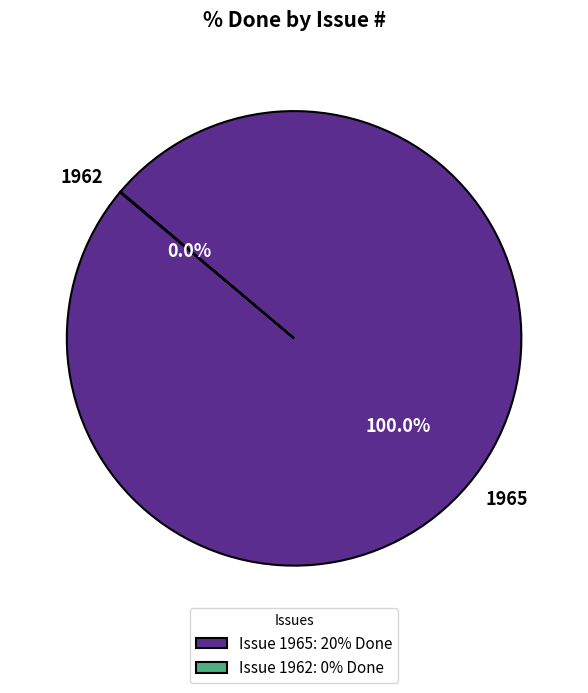

Does 1965 represent more than half of the total?

Yes